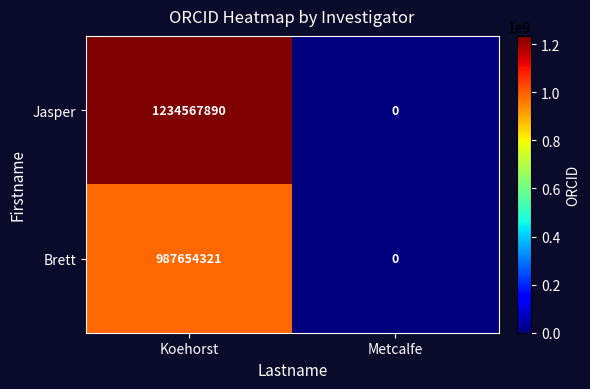

Read the Brett value at Koehorst.

987654321